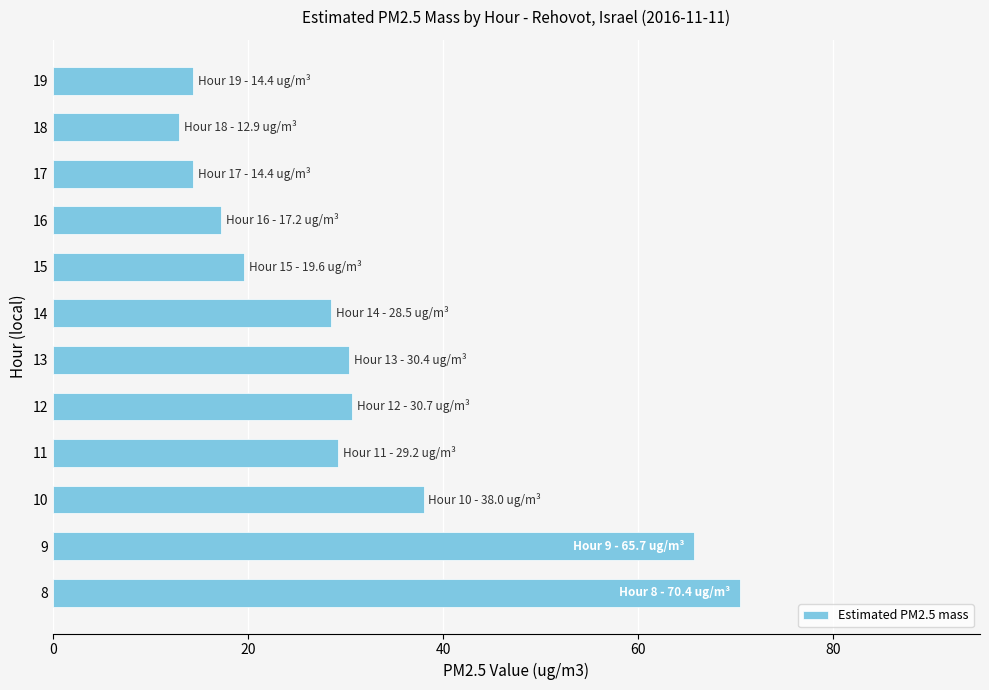

How many distinct data groups are displayed?

1